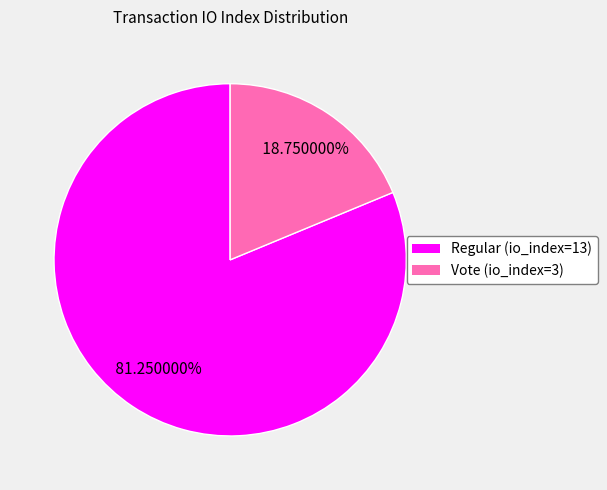

What percentage is the Regular (io_index=13) slice, to the nearest percent?

81%